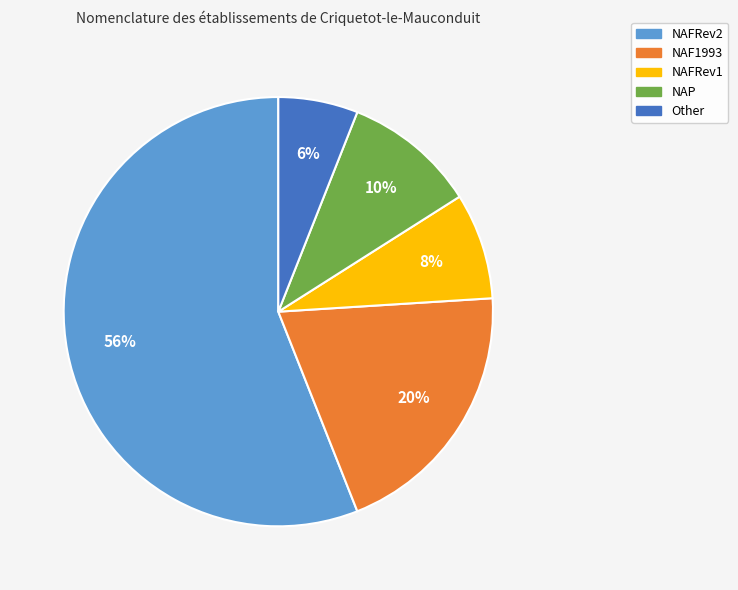

What percentage is the NAFRev2 slice, to the nearest percent?

56%